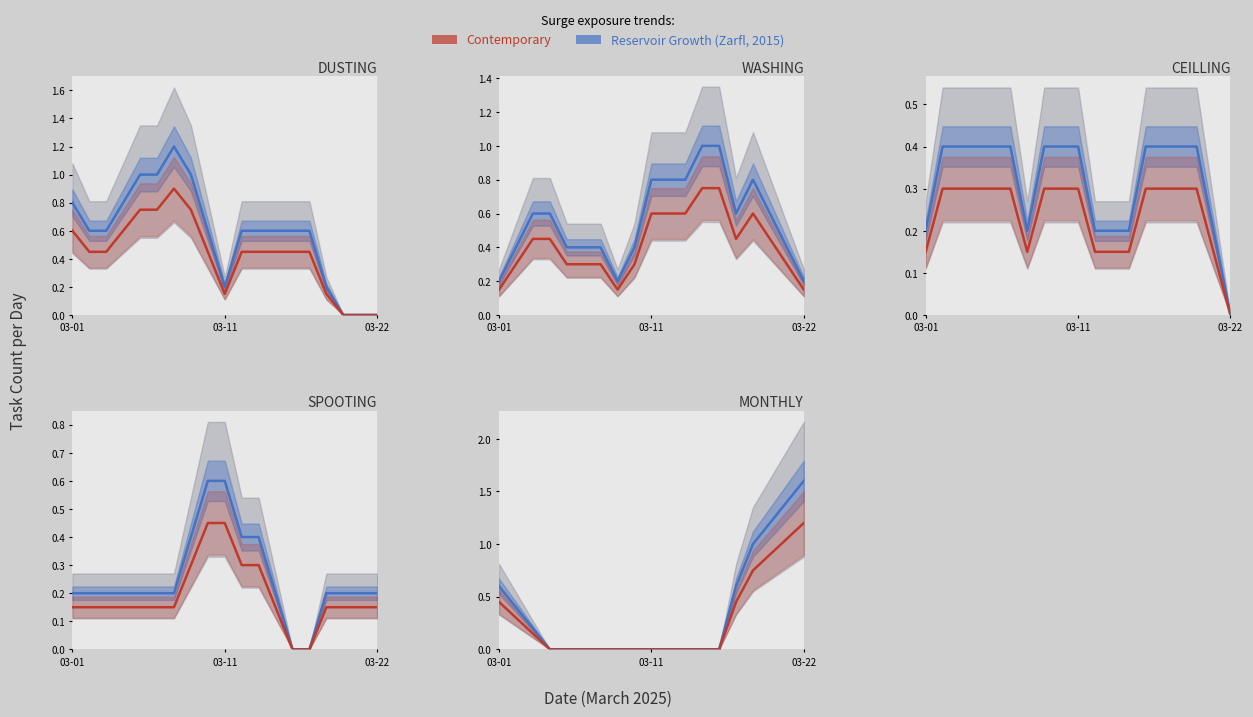

Count the Reservoir Growth values in the range 0 to 1.

16